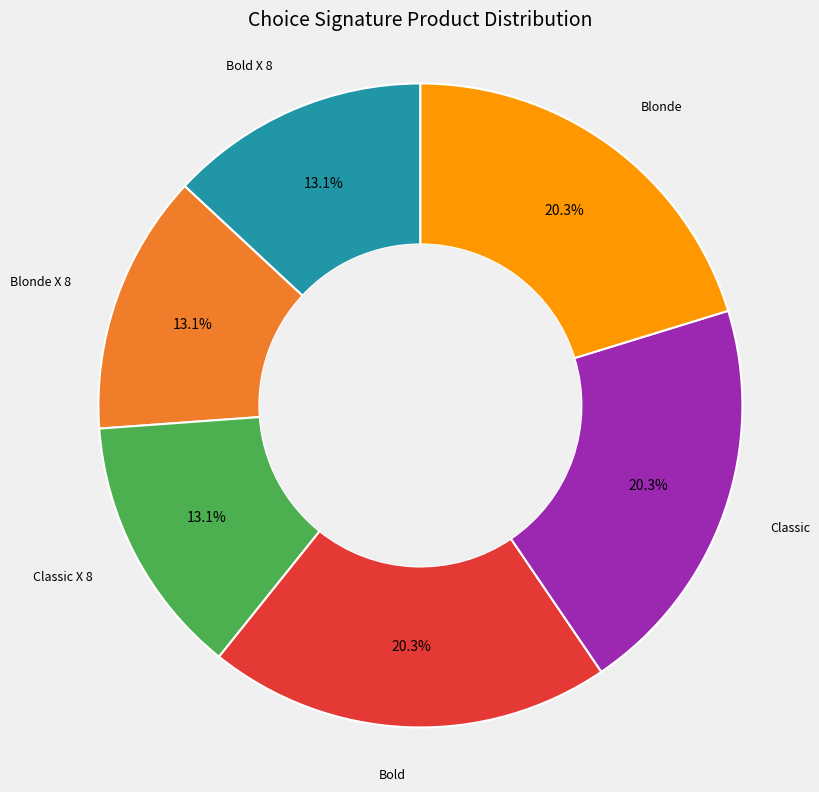

Does any single category account for the majority?

No